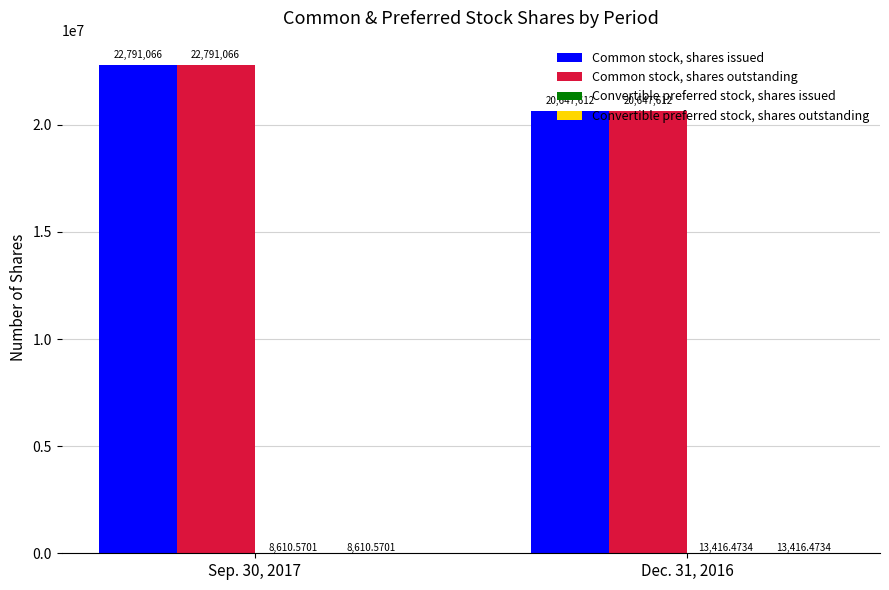

At which category is the sum across all series the highest?

Sep. 30, 2017